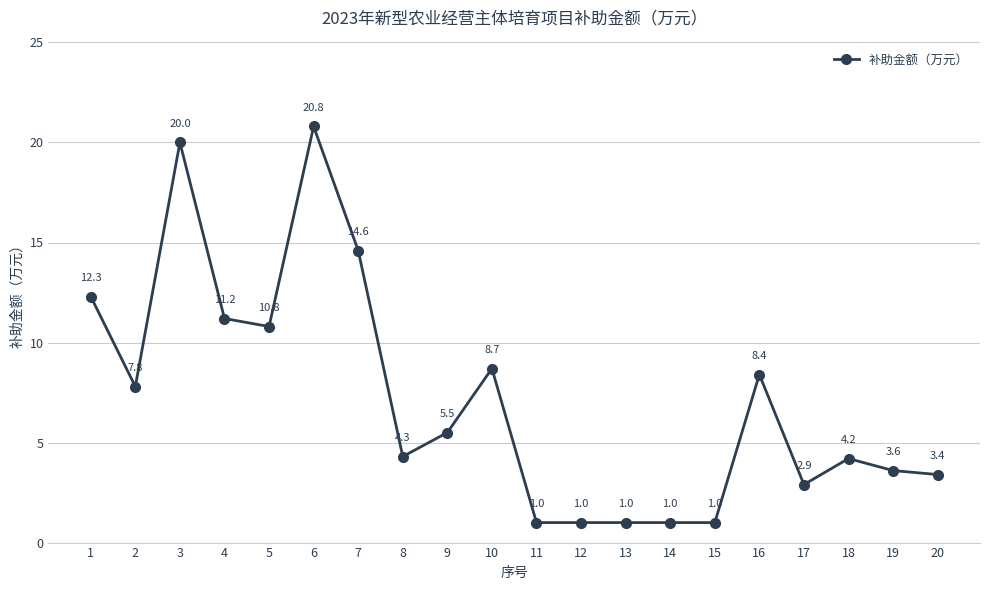

How many categories are shown in the chart?

20